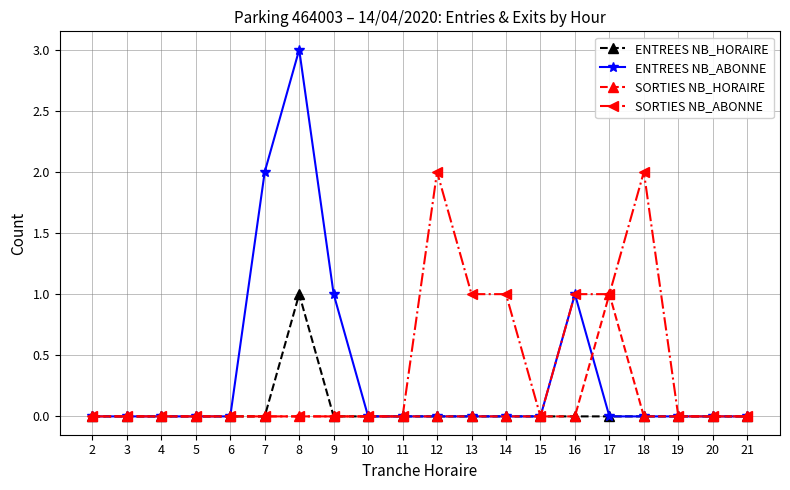

Which series changed the most between 9 and 10?

ENTREES NB_ABONNE